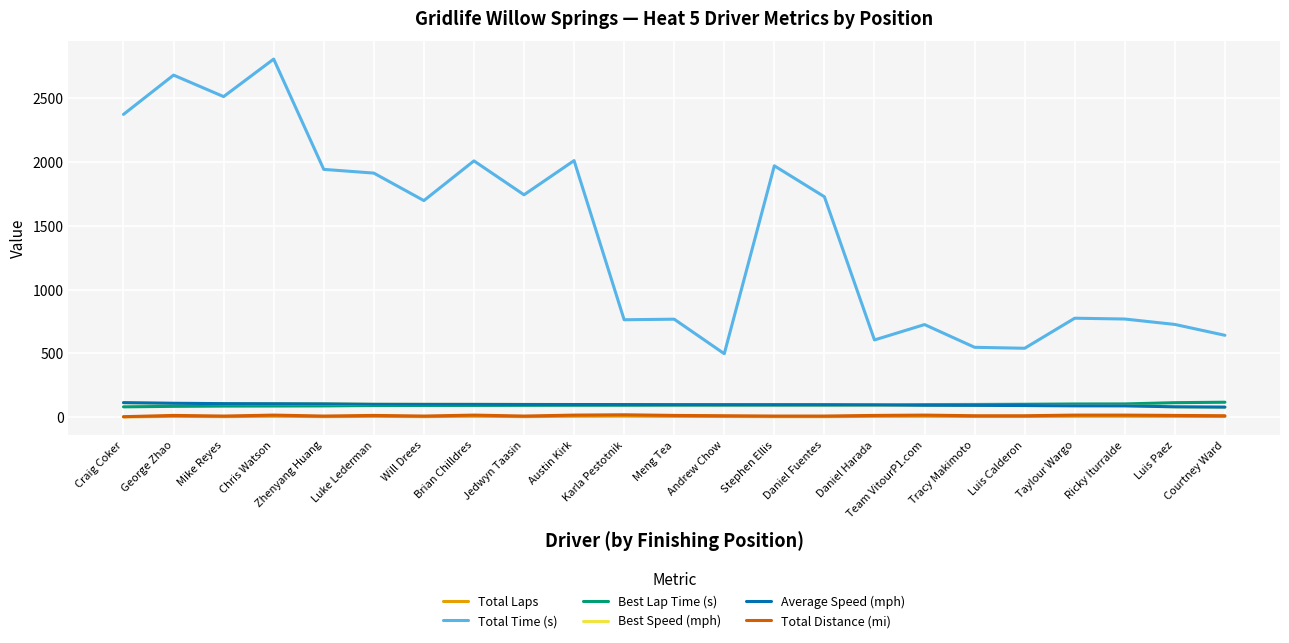

How many values in the Best Lap Time (s) series are below 92?

10